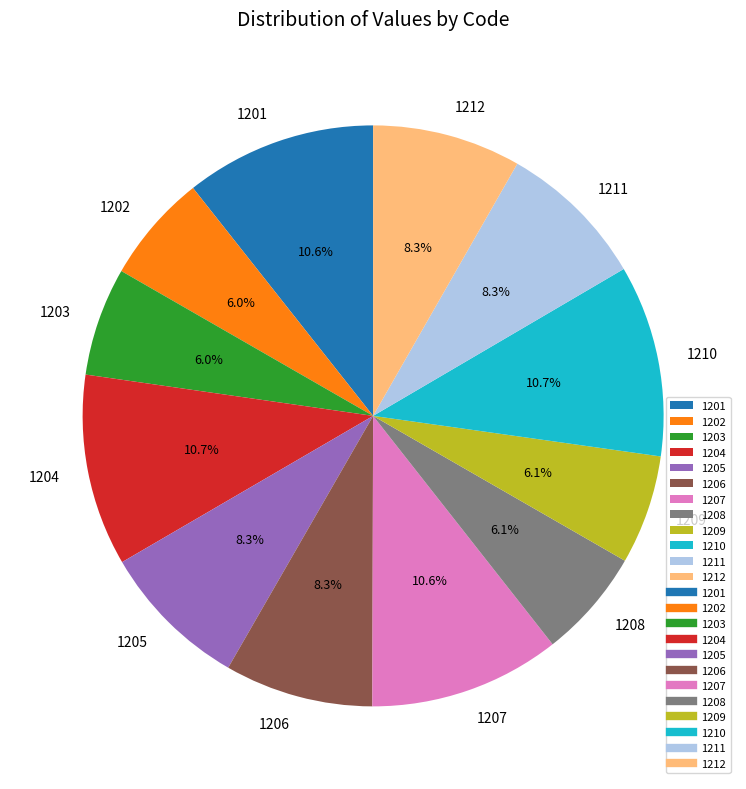

Approximately how many times larger is the value at 1201 compared to 1203?

1.8